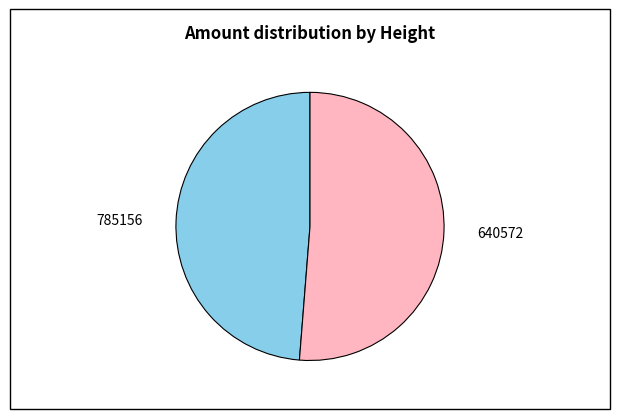

How many segments does this pie chart have?

2